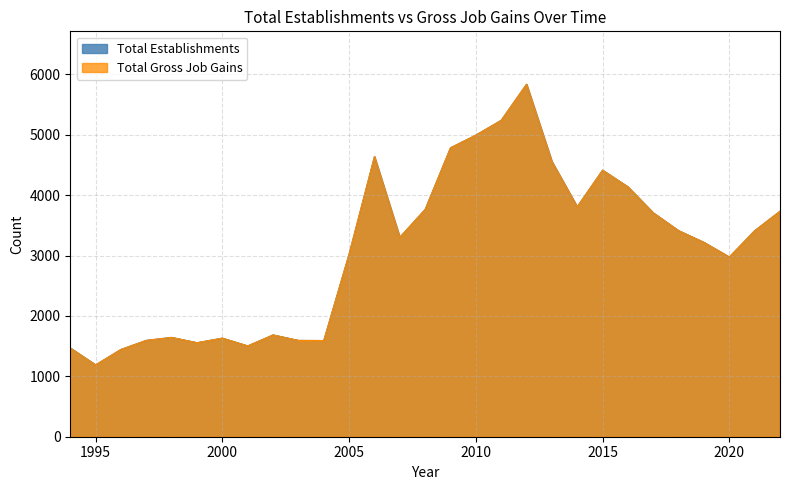

True or false: Total Gross Job Gains has a value of 3809 at 2014.

True